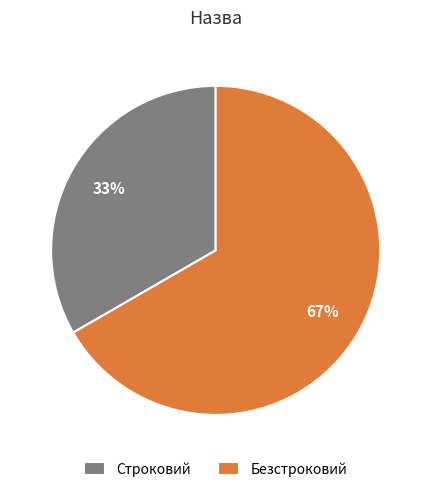

What percentage is the Строковий slice, to the nearest percent?

33%